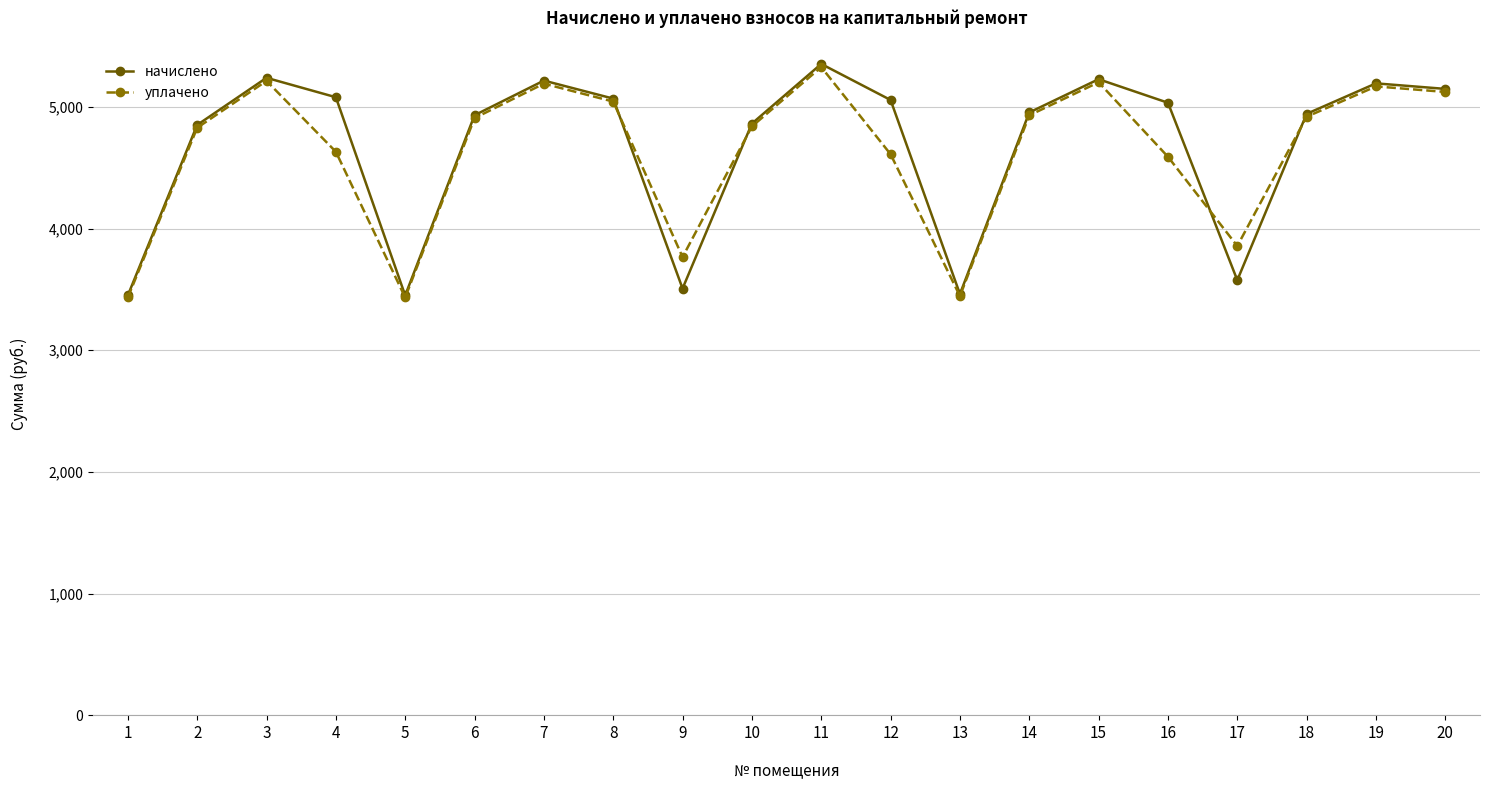

True or false: начислено has more than 0 points higher than both neighbors.

True